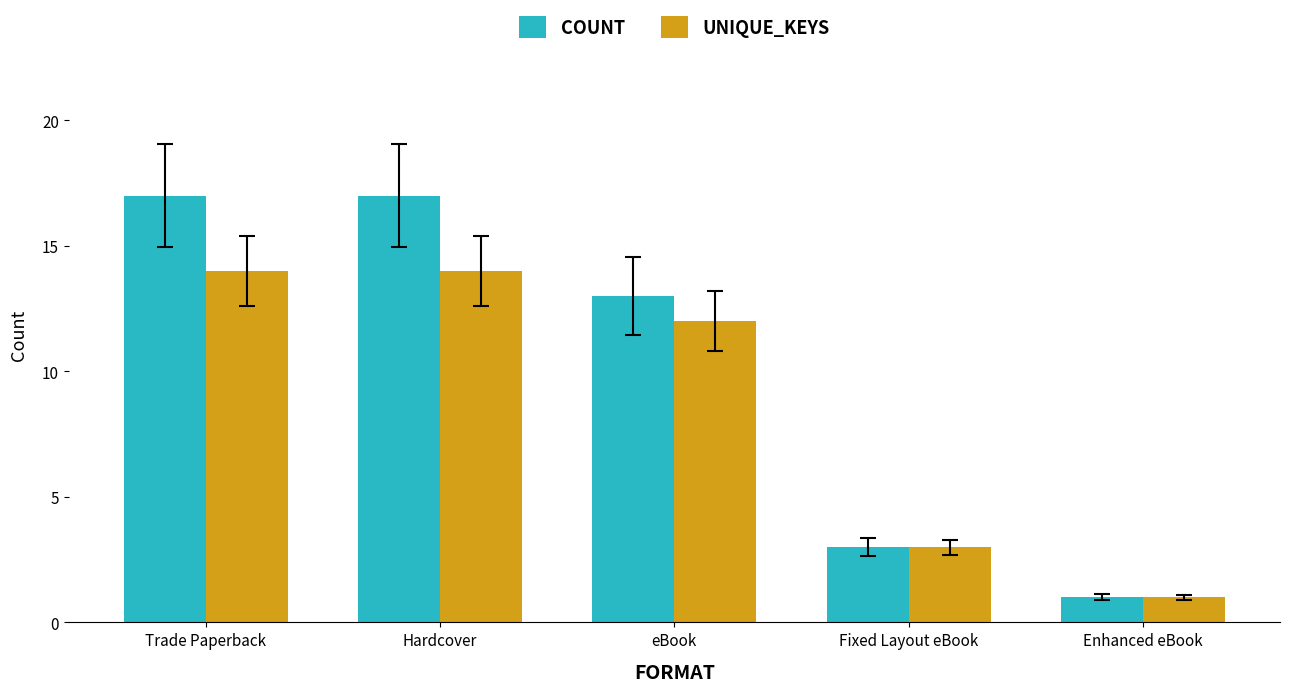

What is the difference between the second highest and second lowest values in the UNIQUE_KEYS series?

11